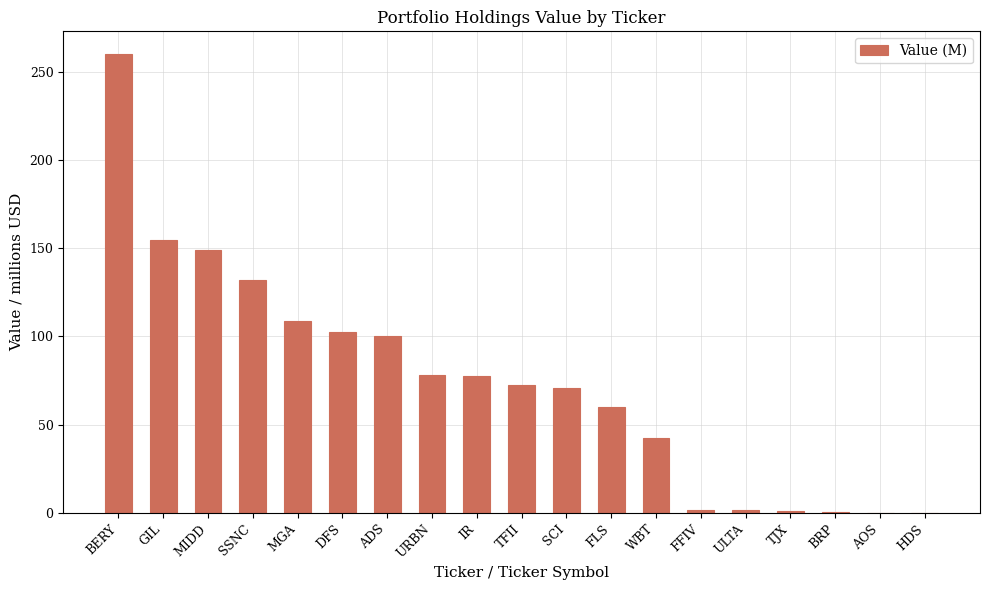

What is the maximum value shown in the chart?

259.8